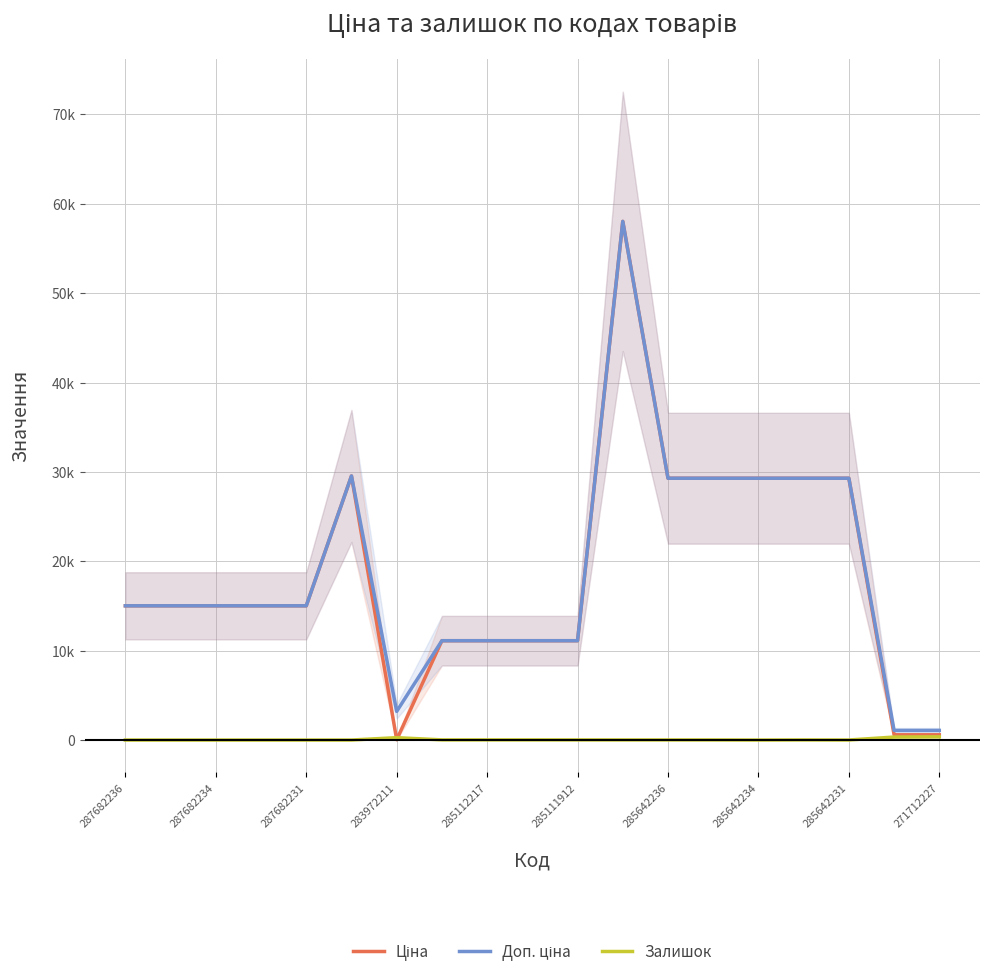

What position from the left is 287682234?

3